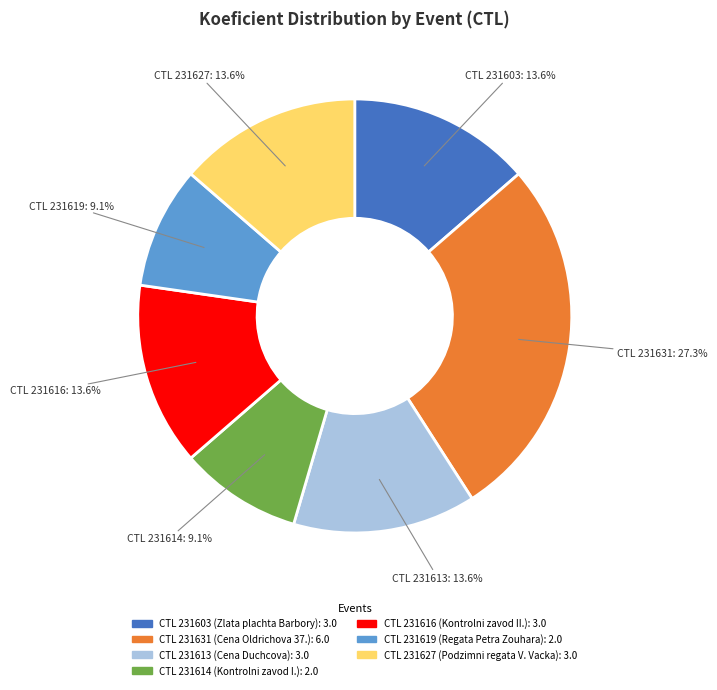

Is there a majority slice in this chart?

No